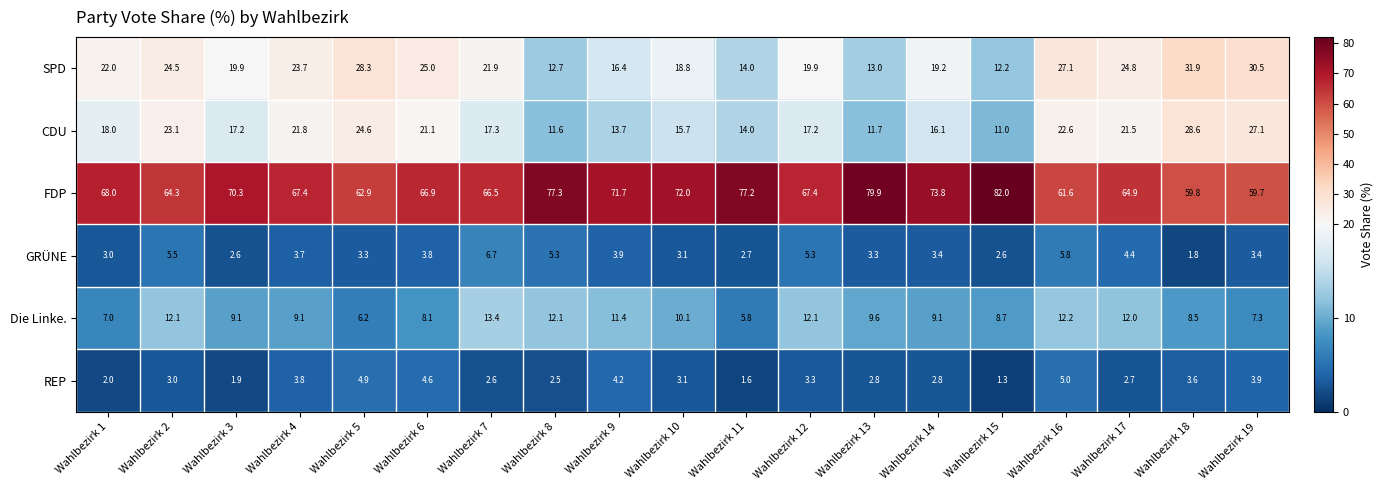

Rank the series at Wahlbezirk 16 from highest to lowest value.

FDP, SPD, CDU, Die Linke., GRÜNE, REP